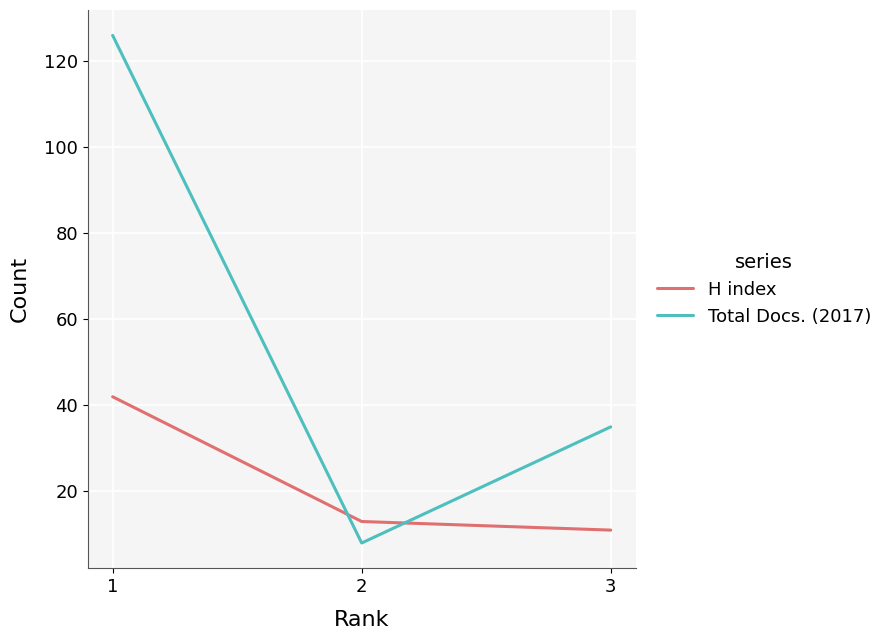

What is the total value across all series at 3?

46